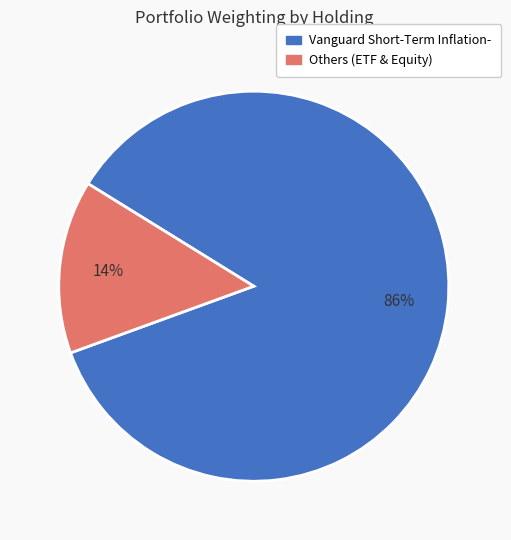

Is there a majority slice in this chart?

Yes